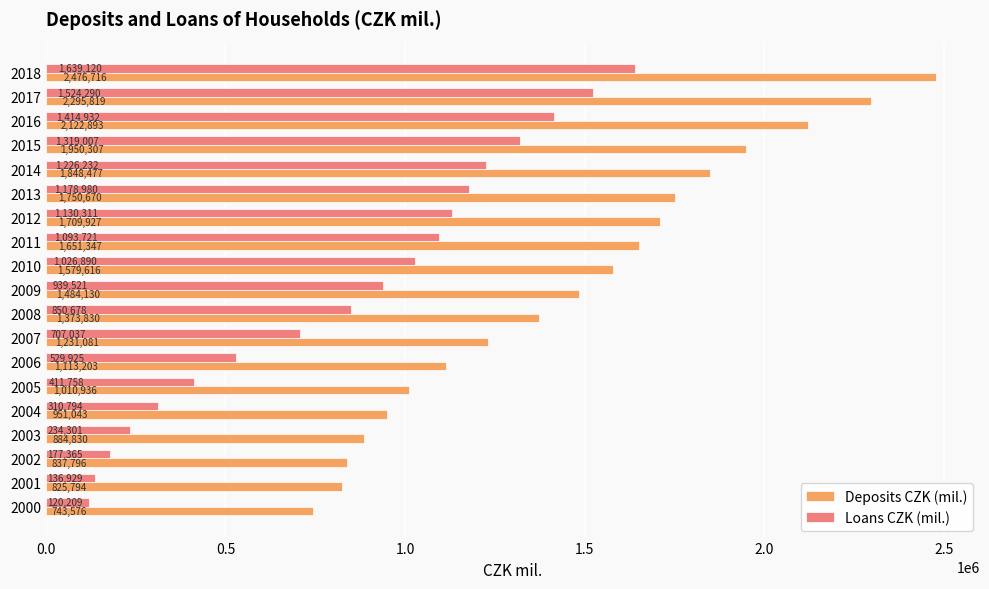

The Loans CZK (mil.) series shows 65413 at 2004. True or false?

False